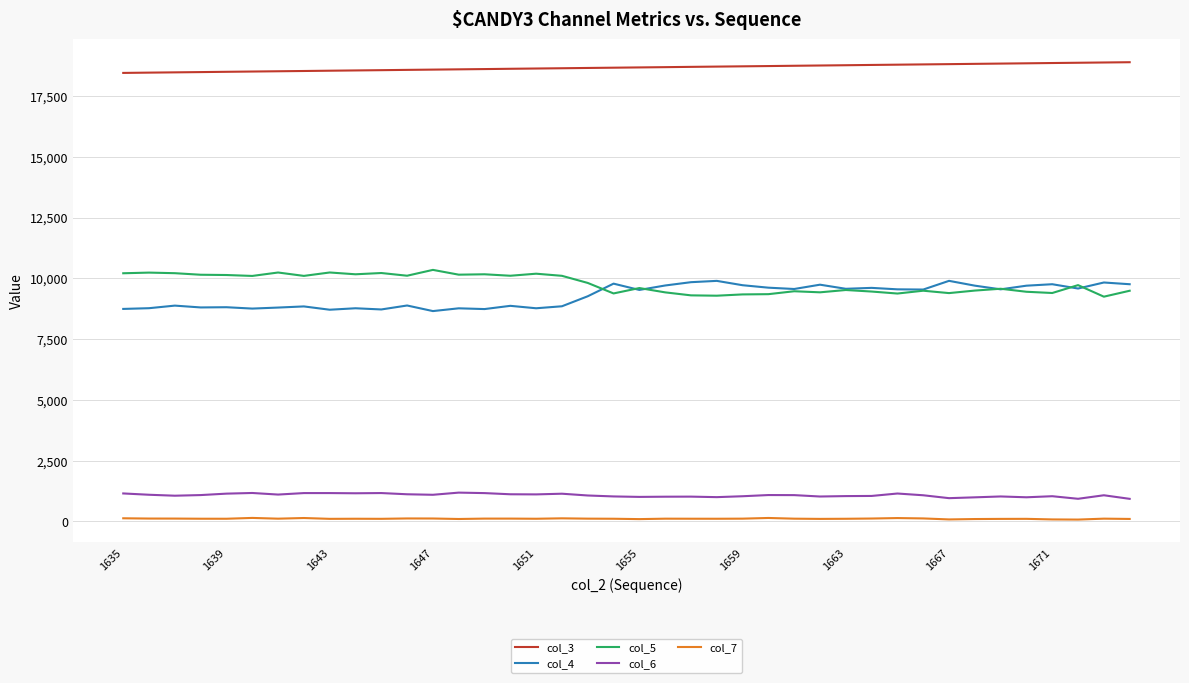

What is the maximum value for col_4?

9896